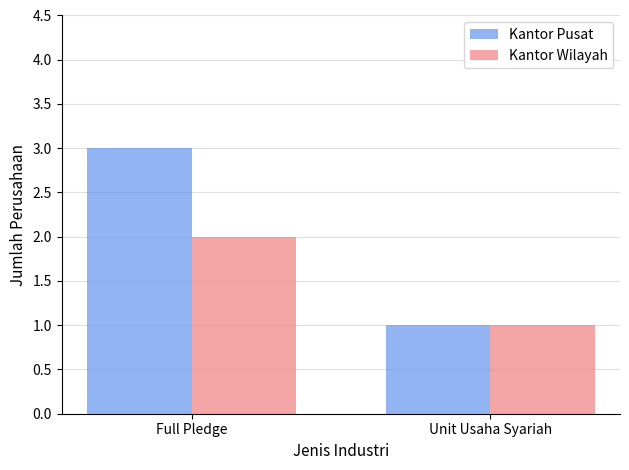

Reading left to right, transcribe all the data shown in this chart.

Kantor Pusat: Full Pledge=3	Unit Usaha Syariah=1
Kantor Wilayah: Full Pledge=2	Unit Usaha Syariah=1